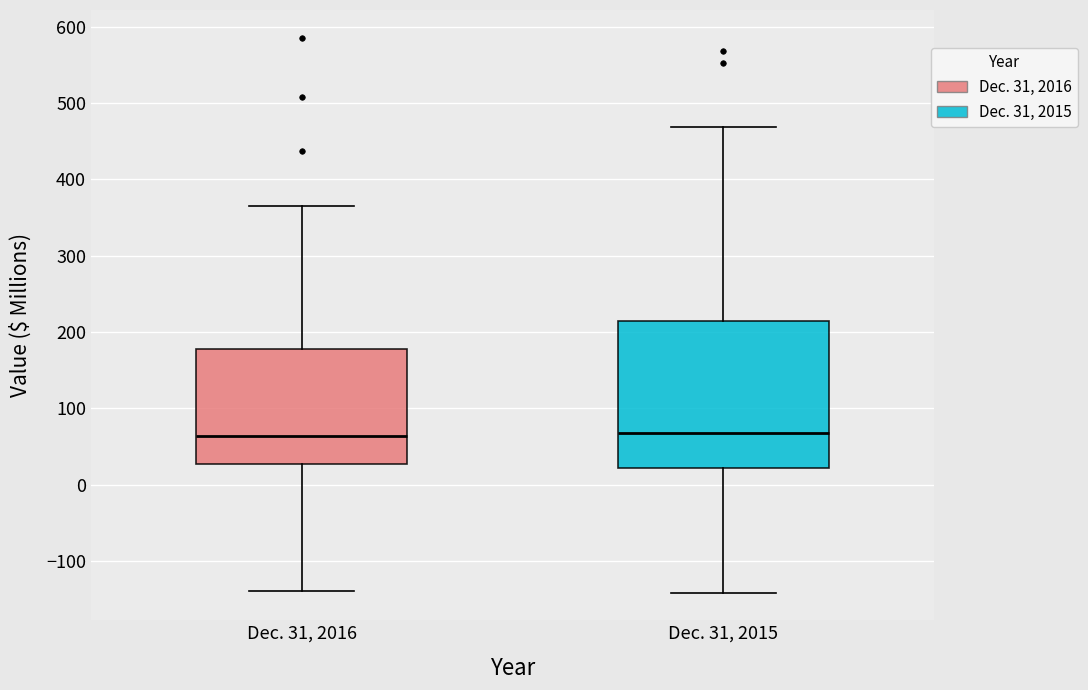

Which box is the tallest, from its lower edge to its upper edge?

Dec. 31, 2015